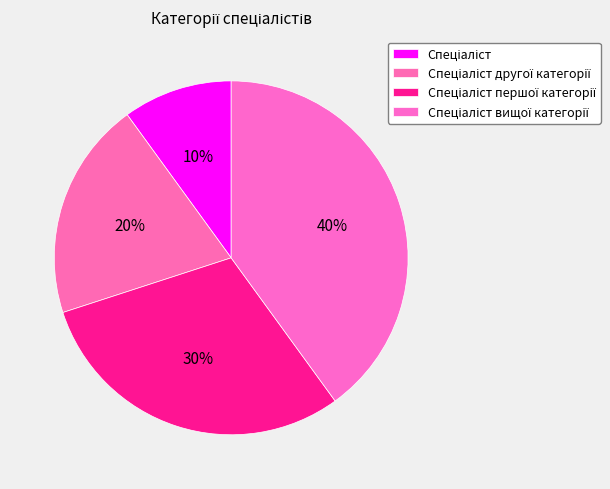

How many segments does this pie chart have?

4